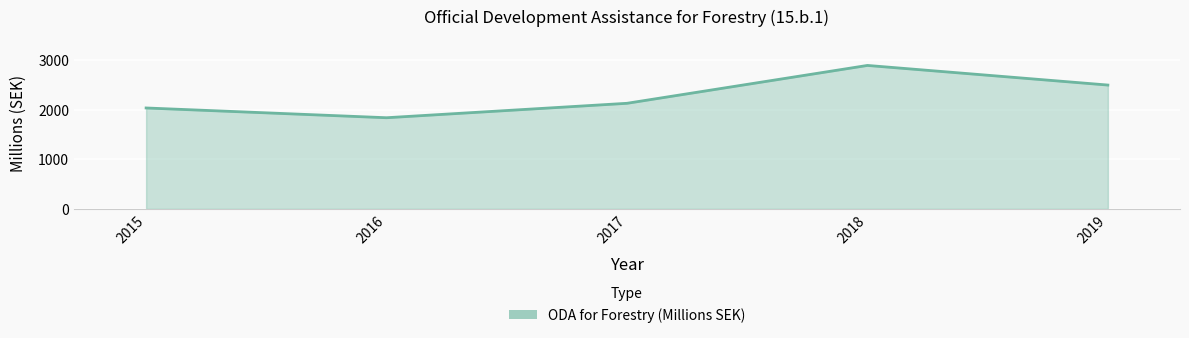

True or false: the data shows 2497.3 at 2019.

True